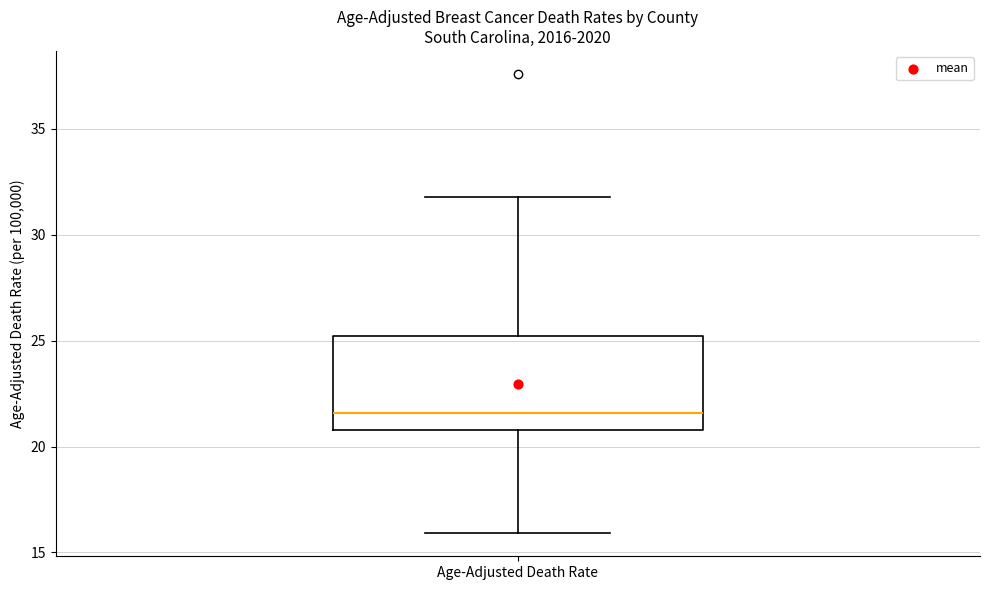

Transcribe this box plot: give where the median line is, the range the box spans, and where the two whiskers end, as read against the y-axis. The values are not printed on the chart, so give them approximately, as read against the axis.

median 21.5, box 21.0 to 25.0, whiskers 16.0 to 32.0